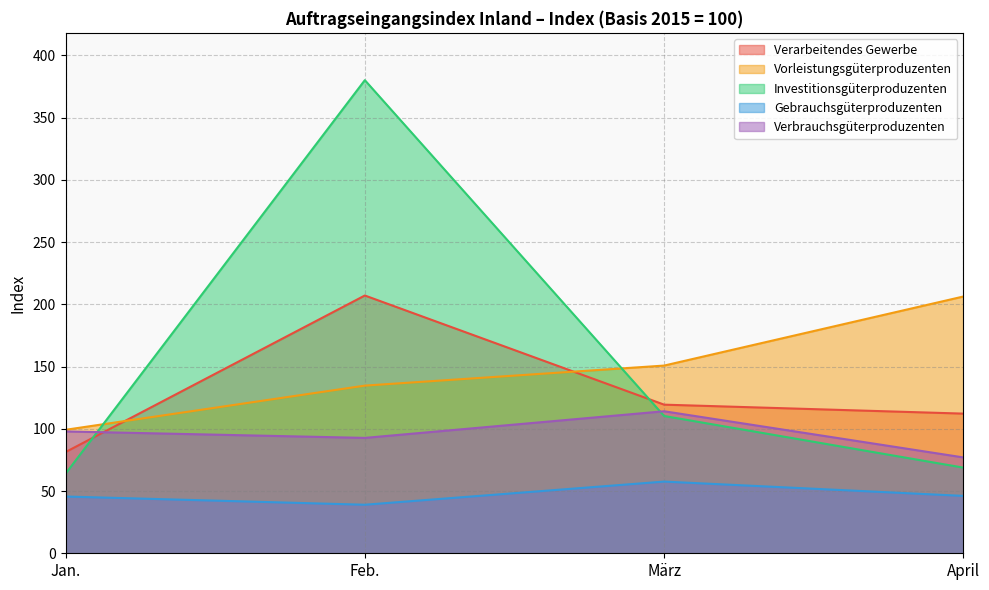

What value does the Verbrauchsgüterproduzenten series have at Jan.?

97.9